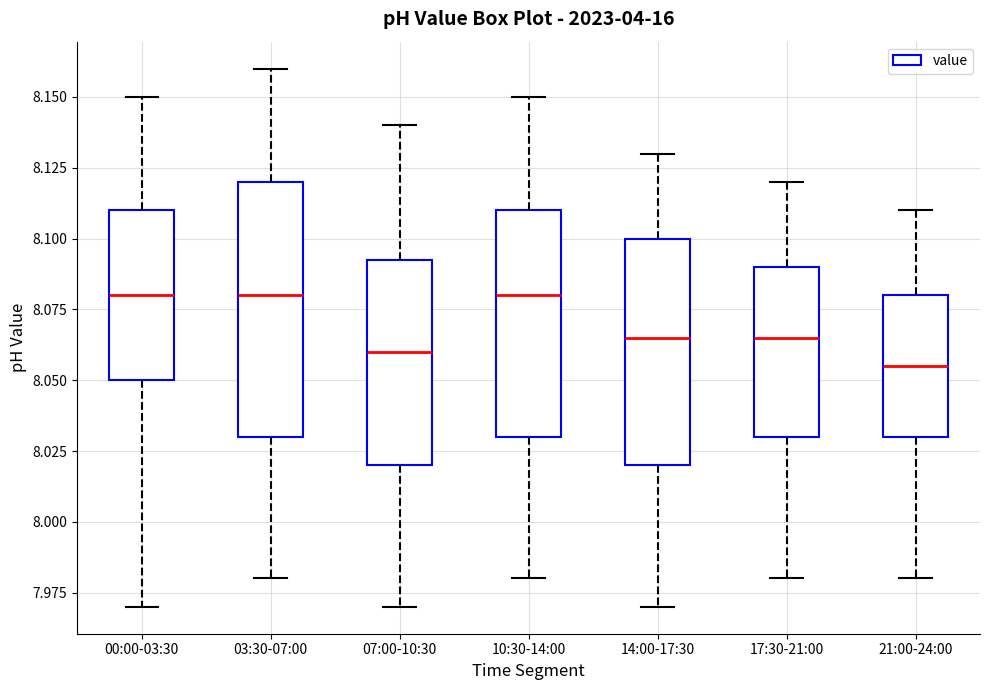

Which box is the tallest, from its lower edge to its upper edge?

03:30-07:00